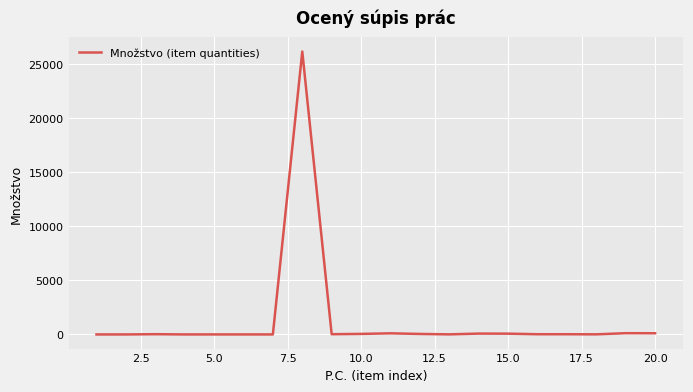

What is the maximum value shown in the chart?

26180.0